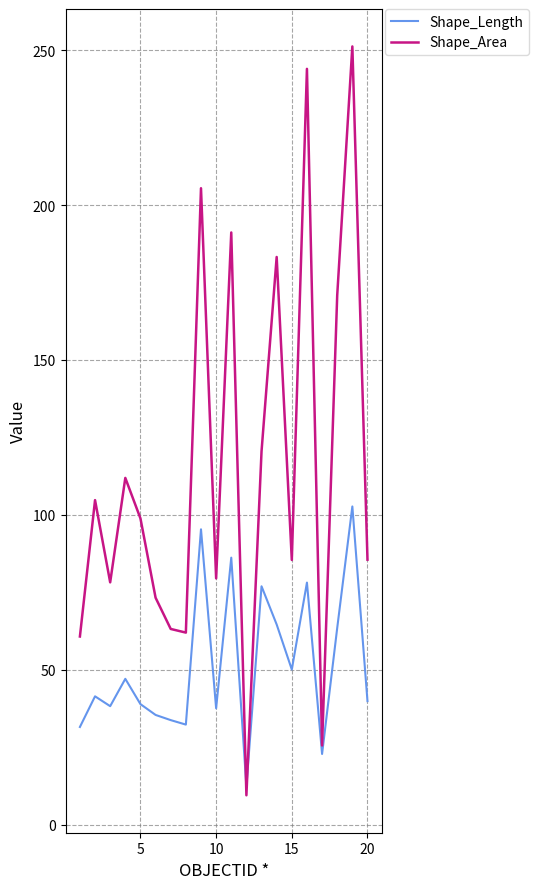

What is the highest value of the Shape_Length series?

102.7